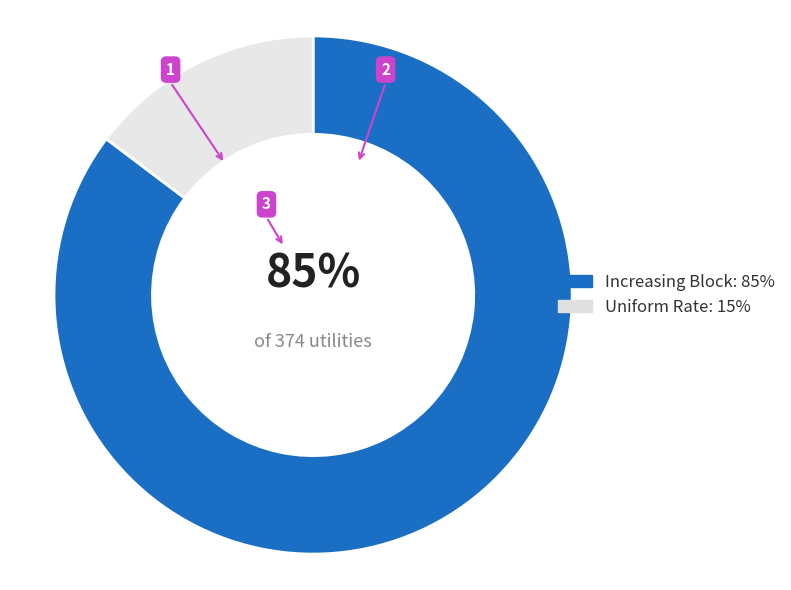

Is the sum of Increasing Block and Uniform Rate greater than half?

Yes